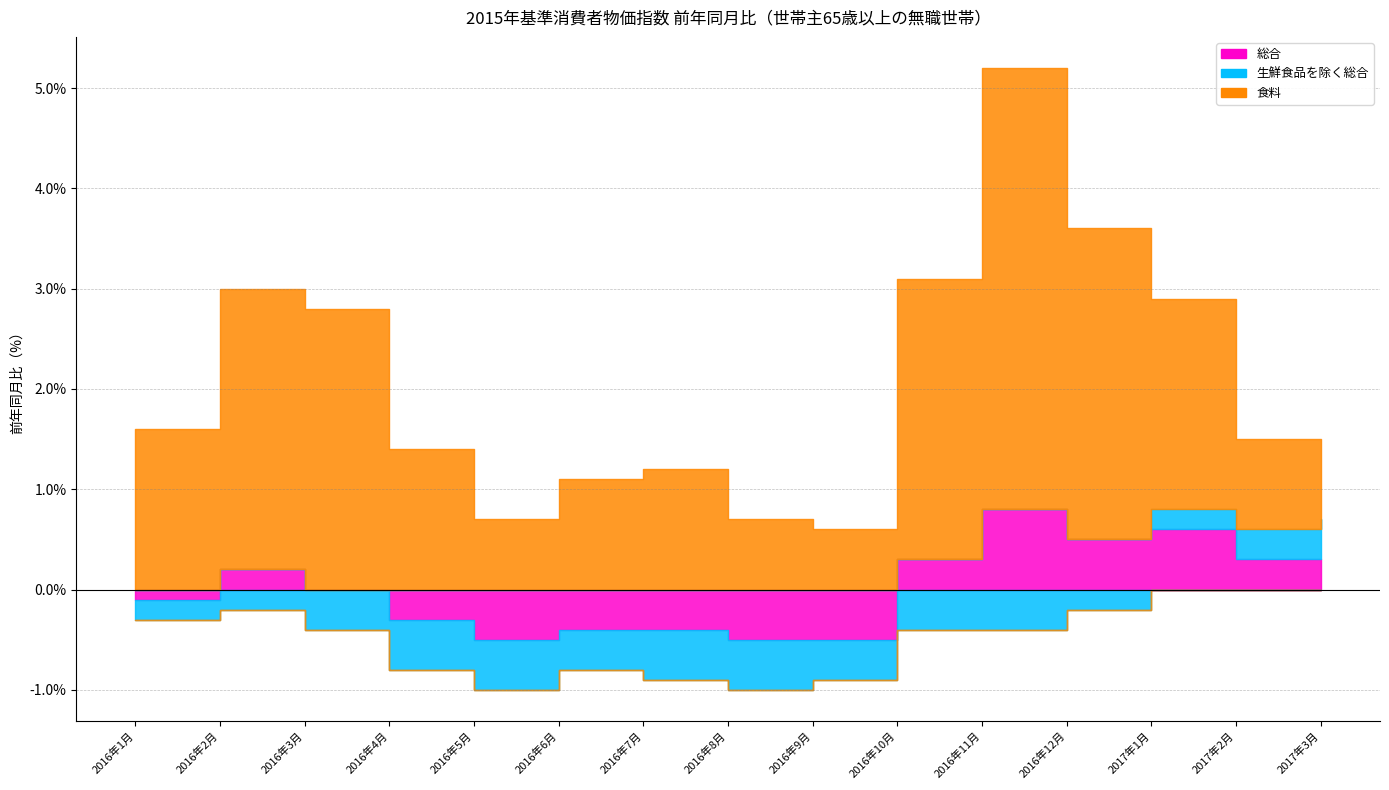

At which category is the sum across all series the highest?

2016年11月